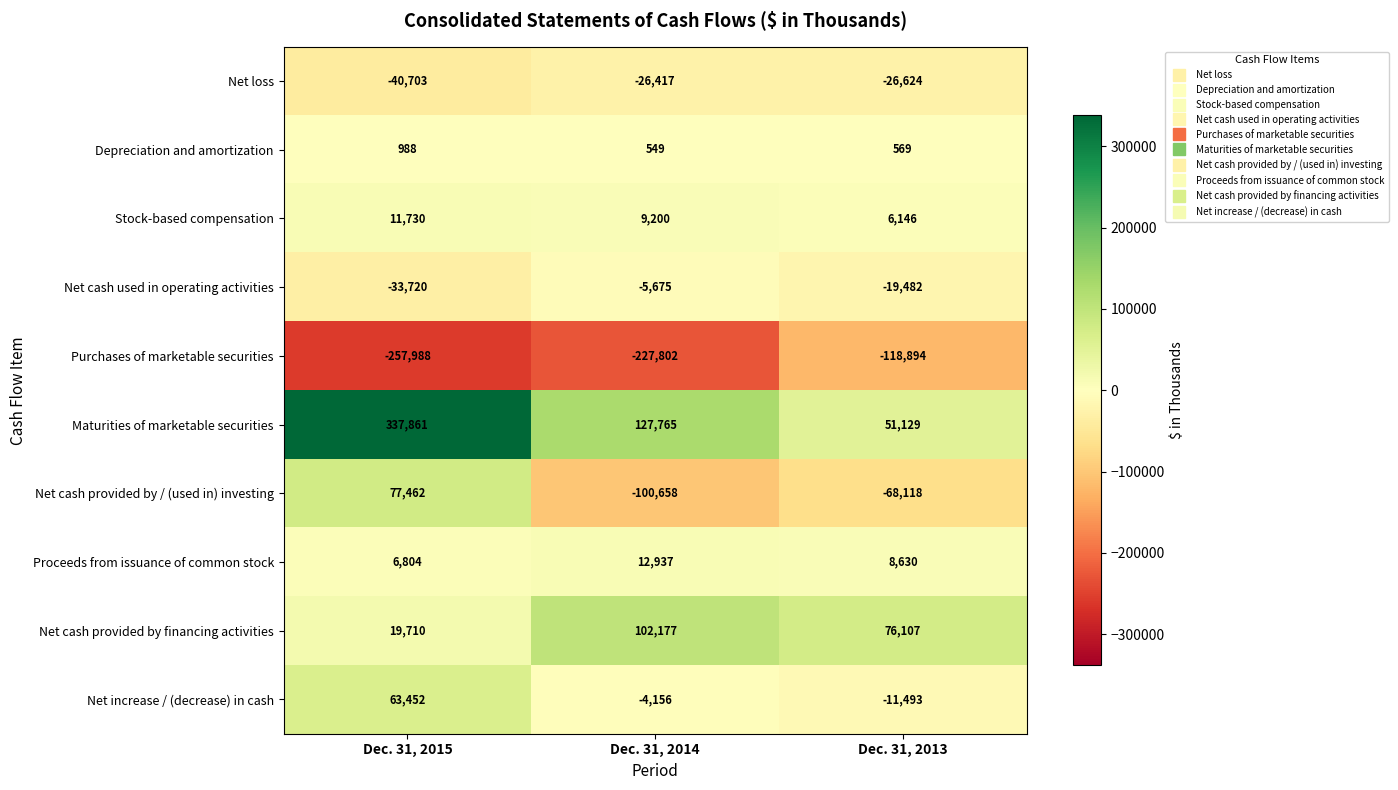

How many values in the Net cash used in operating activities series exceed -19482?

1